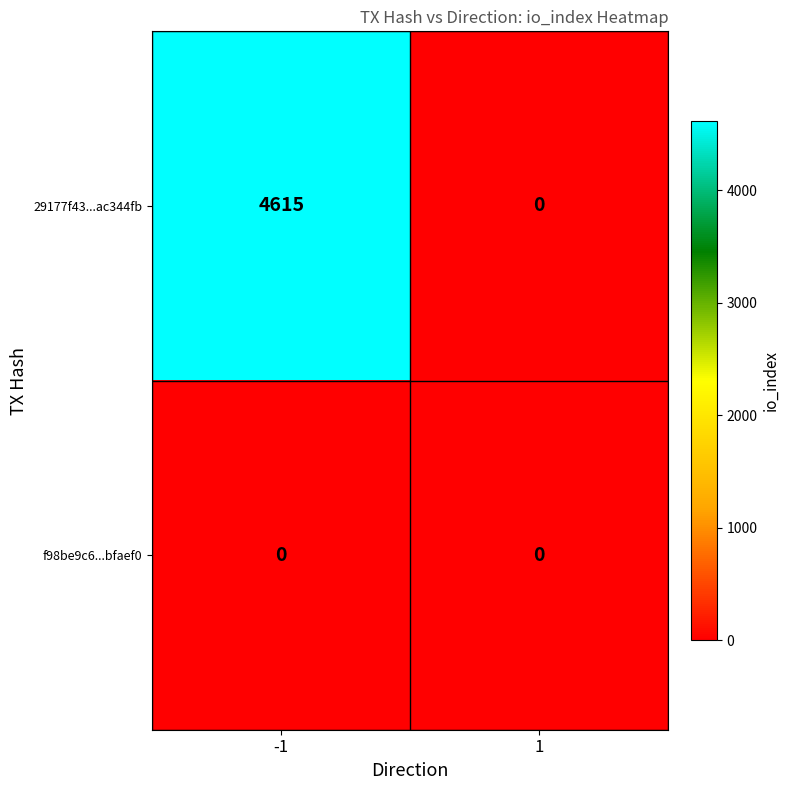

What is the sum of all 29177f43...ac344fb values?

4615